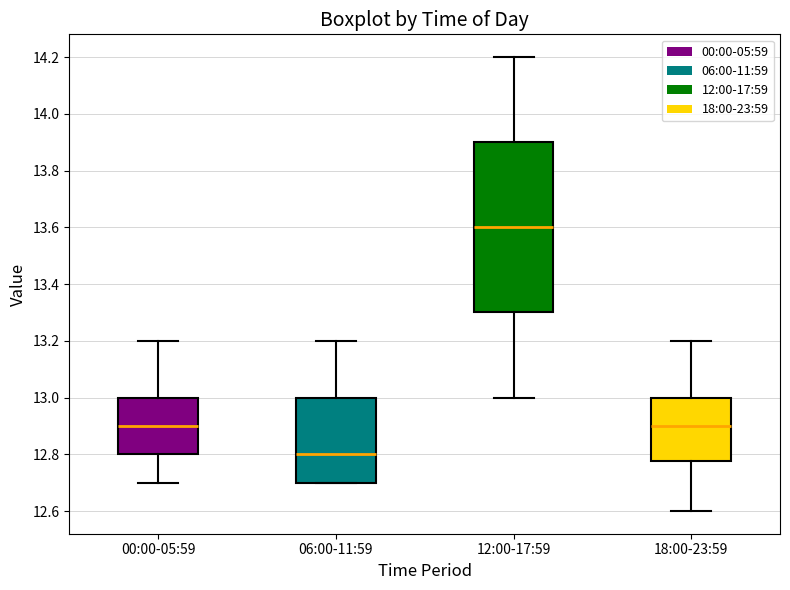

Where is the lower edge of the box for 18:00-23:59 on the y-axis? The values are not printed on the chart, so give them approximately, as read against the axis.

12.78